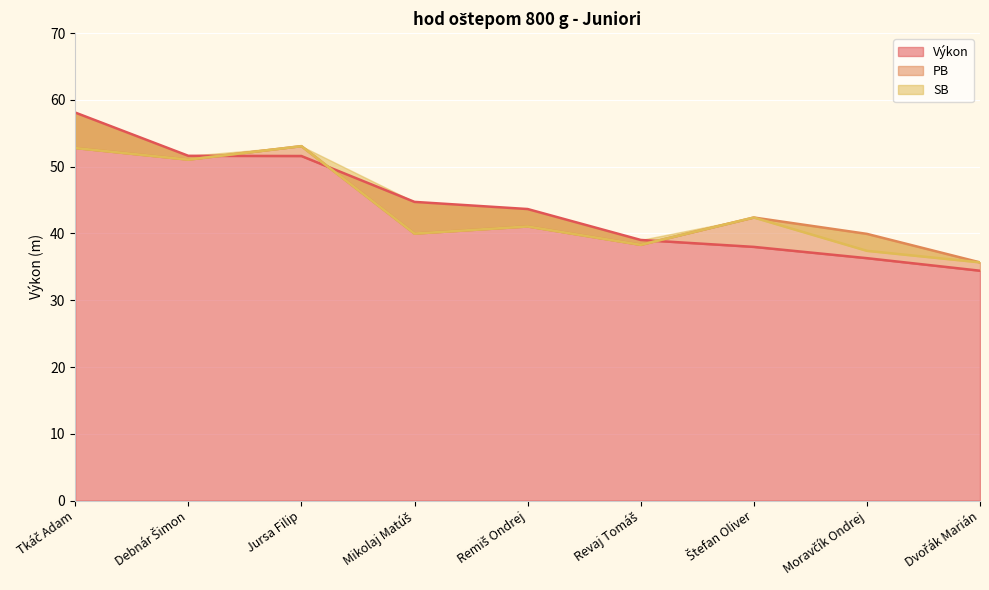

True or false: SB has more than 2 interior local peaks.

True